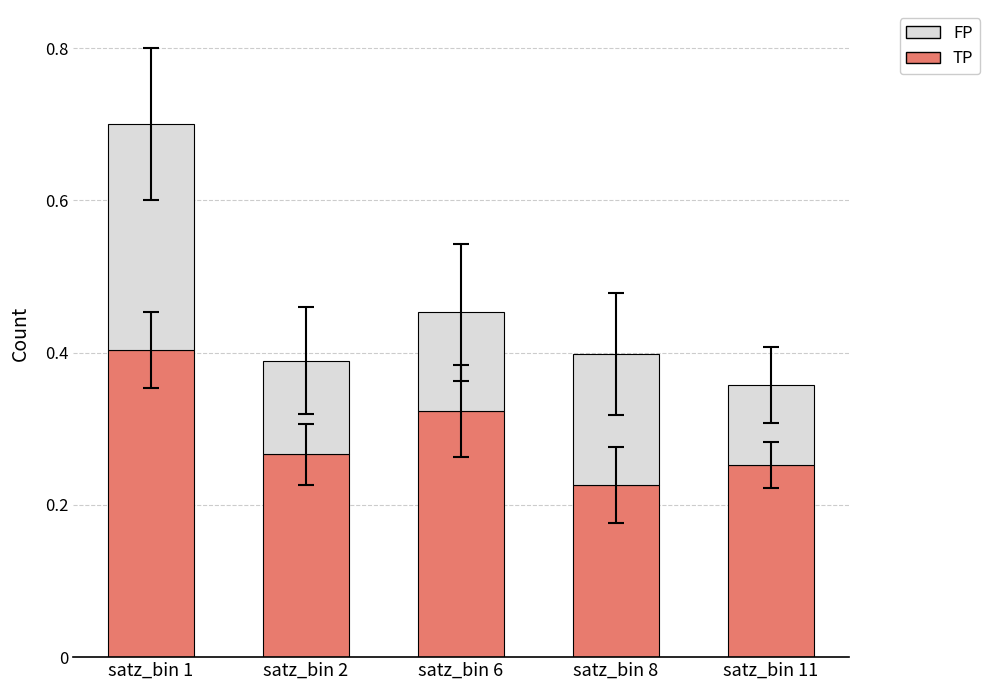

What is the sum of all TP values?

1.5